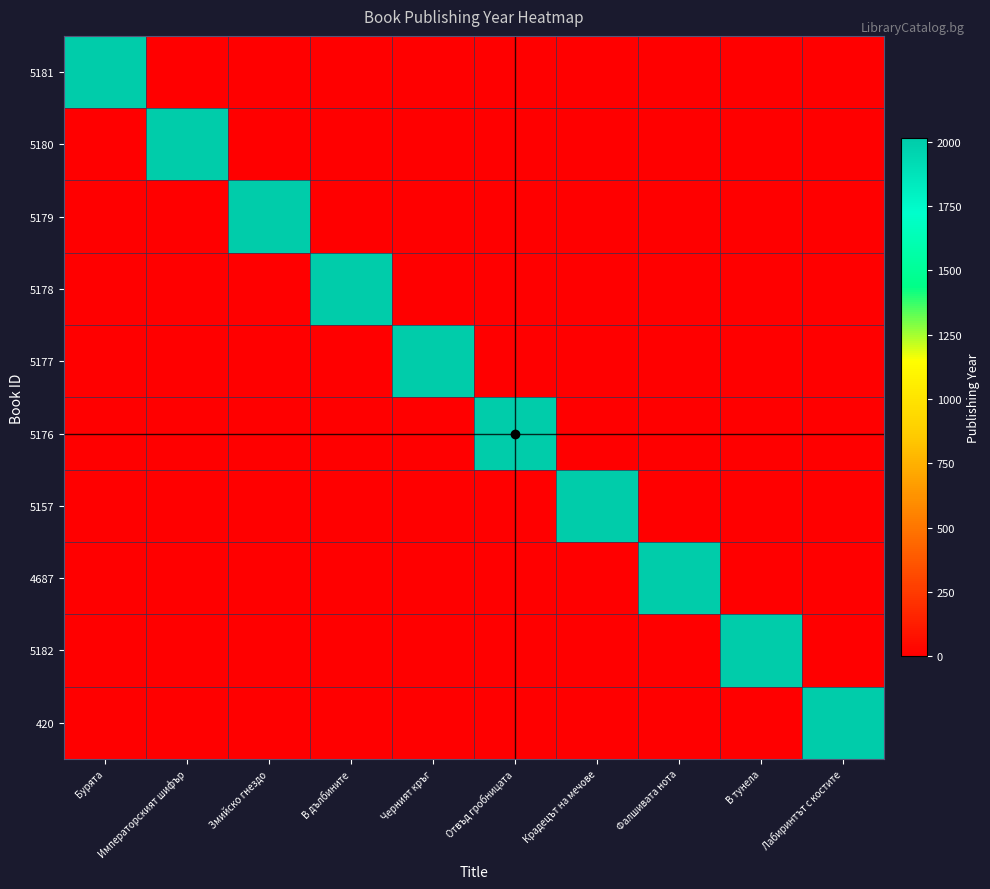

Reading left to right, transcribe all the data shown in this chart.

5181: Бурята=2011	Императорският шифър=0	Змийско гнездо=0	В дълбините=0	Черният кръг=0	Отвъд гробницата=0	Крадецът на мечове=0	Фалшивата нота=0	В тунела=0	Лабиринтът с костите=0
5180: Бурята=0	Императорският шифър=2010	Змийско гнездо=0	В дълбините=0	Черният кръг=0	Отвъд гробницата=0	Крадецът на мечове=0	Фалшивата нота=0	В тунела=0	Лабиринтът с костите=0
5179: Бурята=0	Императорският шифър=0	Змийско гнездо=2010	В дълбините=0	Черният кръг=0	Отвъд гробницата=0	Крадецът на мечове=0	Фалшивата нота=0	В тунела=0	Лабиринтът с костите=0
5178: Бурята=0	Императорският шифър=0	Змийско гнездо=0	В дълбините=2010	Черният кръг=0	Отвъд гробницата=0	Крадецът на мечове=0	Фалшивата нота=0	В тунела=0	Лабиринтът с костите=0
5177: Бурята=0	Императорският шифър=0	Змийско гнездо=0	В дълбините=0	Черният кръг=2009	Отвъд гробницата=0	Крадецът на мечове=0	Фалшивата нота=0	В тунела=0	Лабиринтът с костите=0
5176: Бурята=0	Императорският шифър=0	Змийско гнездо=0	В дълбините=0	Черният кръг=0	Отвъд гробницата=2009	Крадецът на мечове=0	Фалшивата нота=0	В тунела=0	Лабиринтът с костите=0
5157: Бурята=0	Императорският шифър=0	Змийско гнездо=0	В дълбините=0	Черният кръг=0	Отвъд гробницата=0	Крадецът на мечове=2009	Фалшивата нота=0	В тунела=0	Лабиринтът с костите=0
4687: Бурята=0	Императорският шифър=0	Змийско гнездо=0	В дълбините=0	Черният кръг=0	Отвъд гробницата=0	Крадецът на мечове=0	Фалшивата нота=2009	В тунела=0	Лабиринтът с костите=0
5182: Бурята=0	Императорският шифър=0	Змийско гнездо=0	В дълбините=0	Черният кръг=0	Отвъд гробницата=0	Крадецът на мечове=0	Фалшивата нота=0	В тунела=2012	Лабиринтът с костите=0
420: Бурята=0	Императорският шифър=0	Змийско гнездо=0	В дълбините=0	Черният кръг=0	Отвъд гробницата=0	Крадецът на мечове=0	Фалшивата нота=0	В тунела=0	Лабиринтът с костите=2009